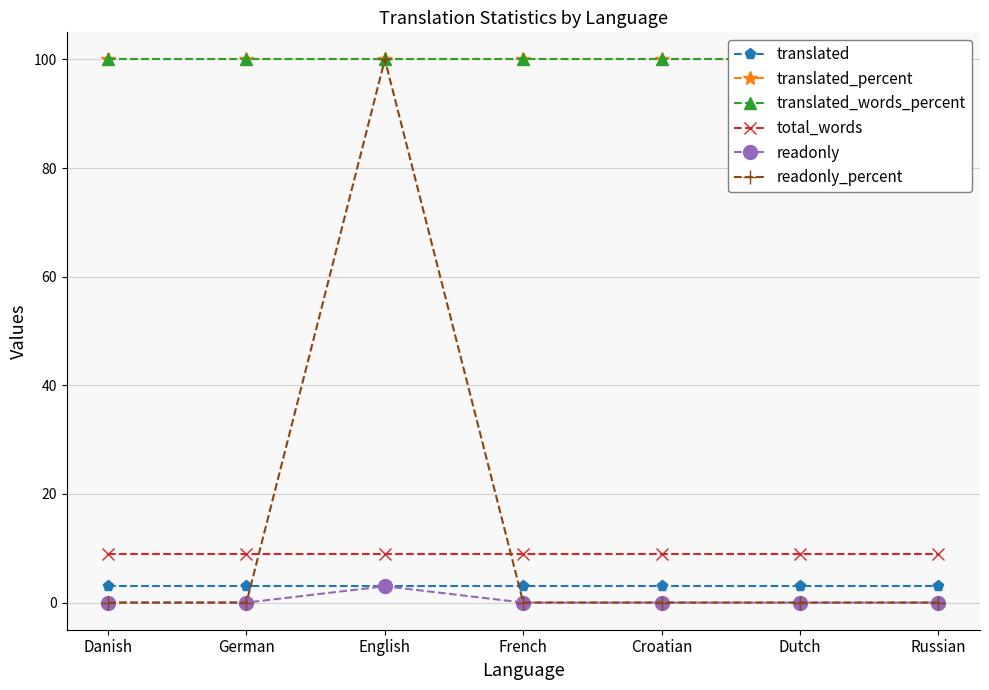

At how many categories does at least one series exceed 50?

7